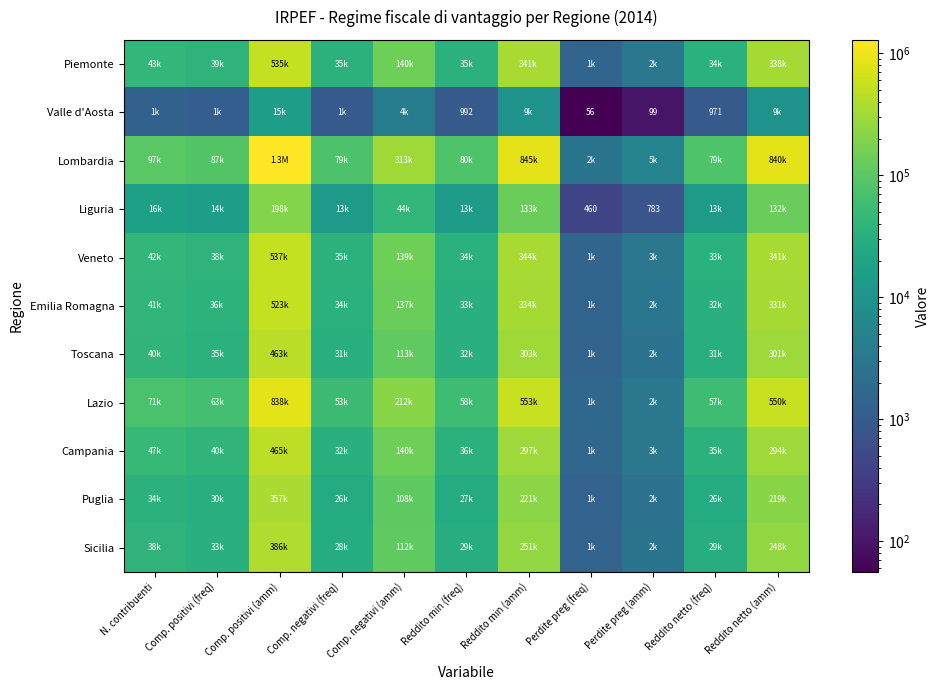

At how many categories does at least one series exceed 89878?

5